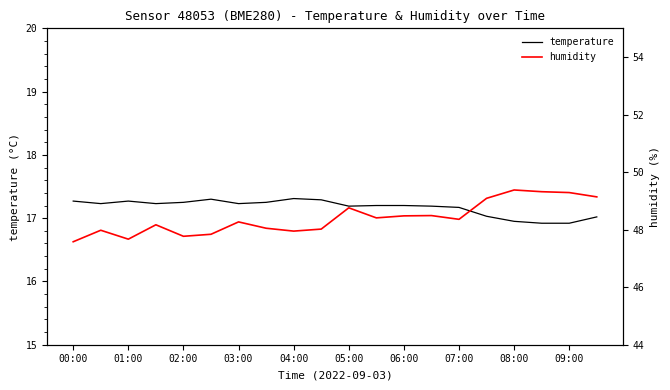

True or false: temperature has a value of 5.3 at 04:00.

False